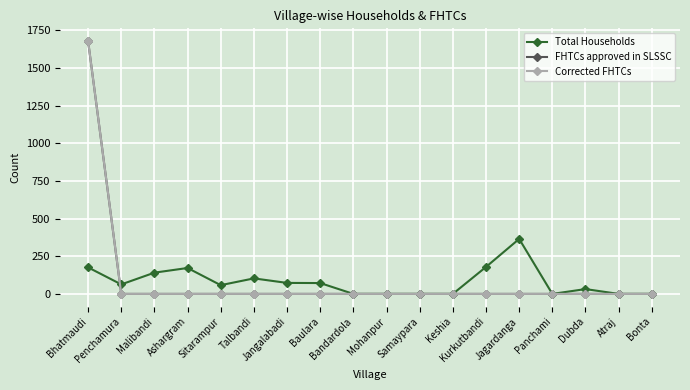

How many interior local valleys does the Total Households series have?

3